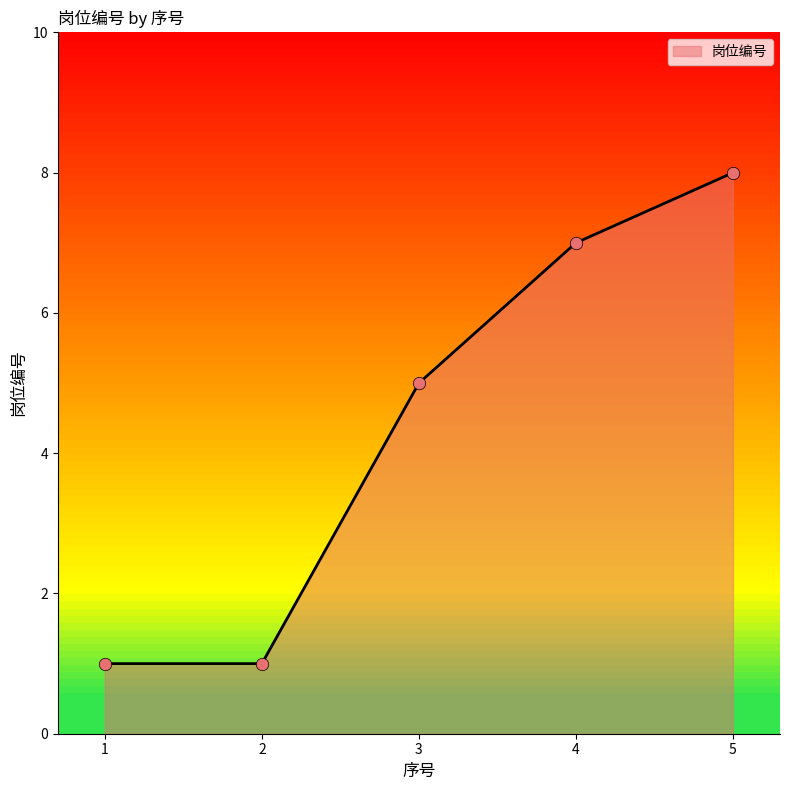

Approximately how many times larger is the value at 5 compared to 3?

1.6